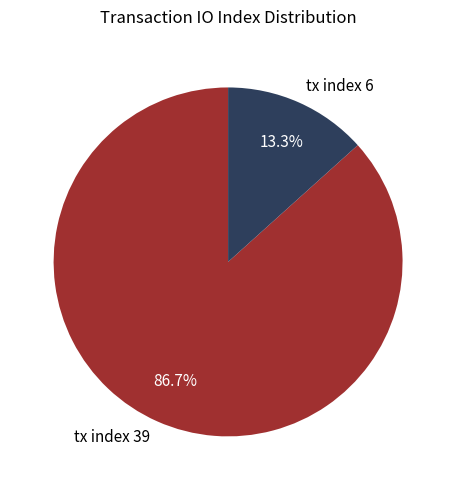

To the nearest percent, what percentage of the pie is tx index 39?

87%